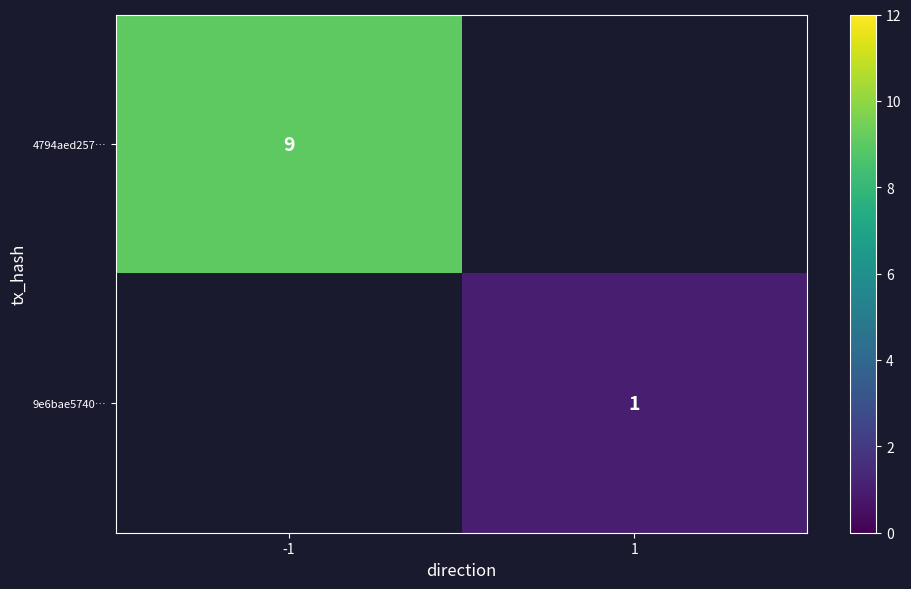

Is it true that 4794aed257… equals 4 at -1?

False